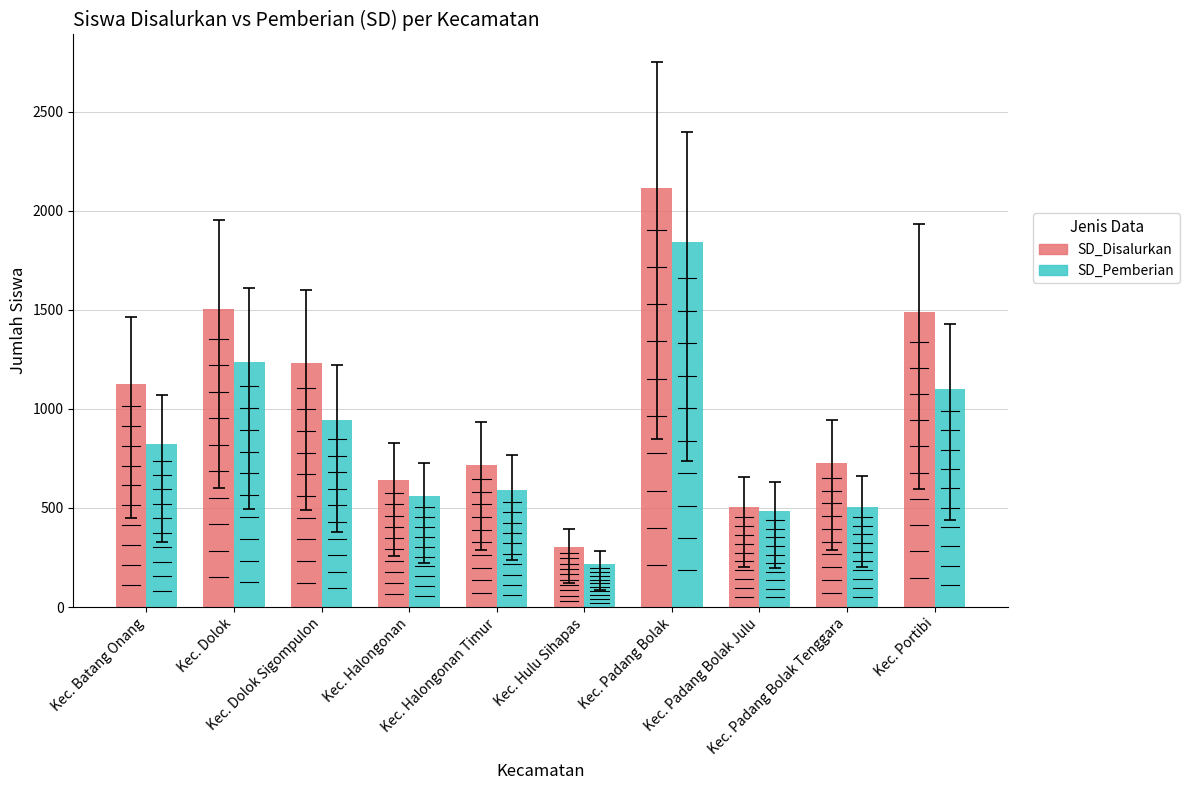

What is the greatest value displayed?

2118